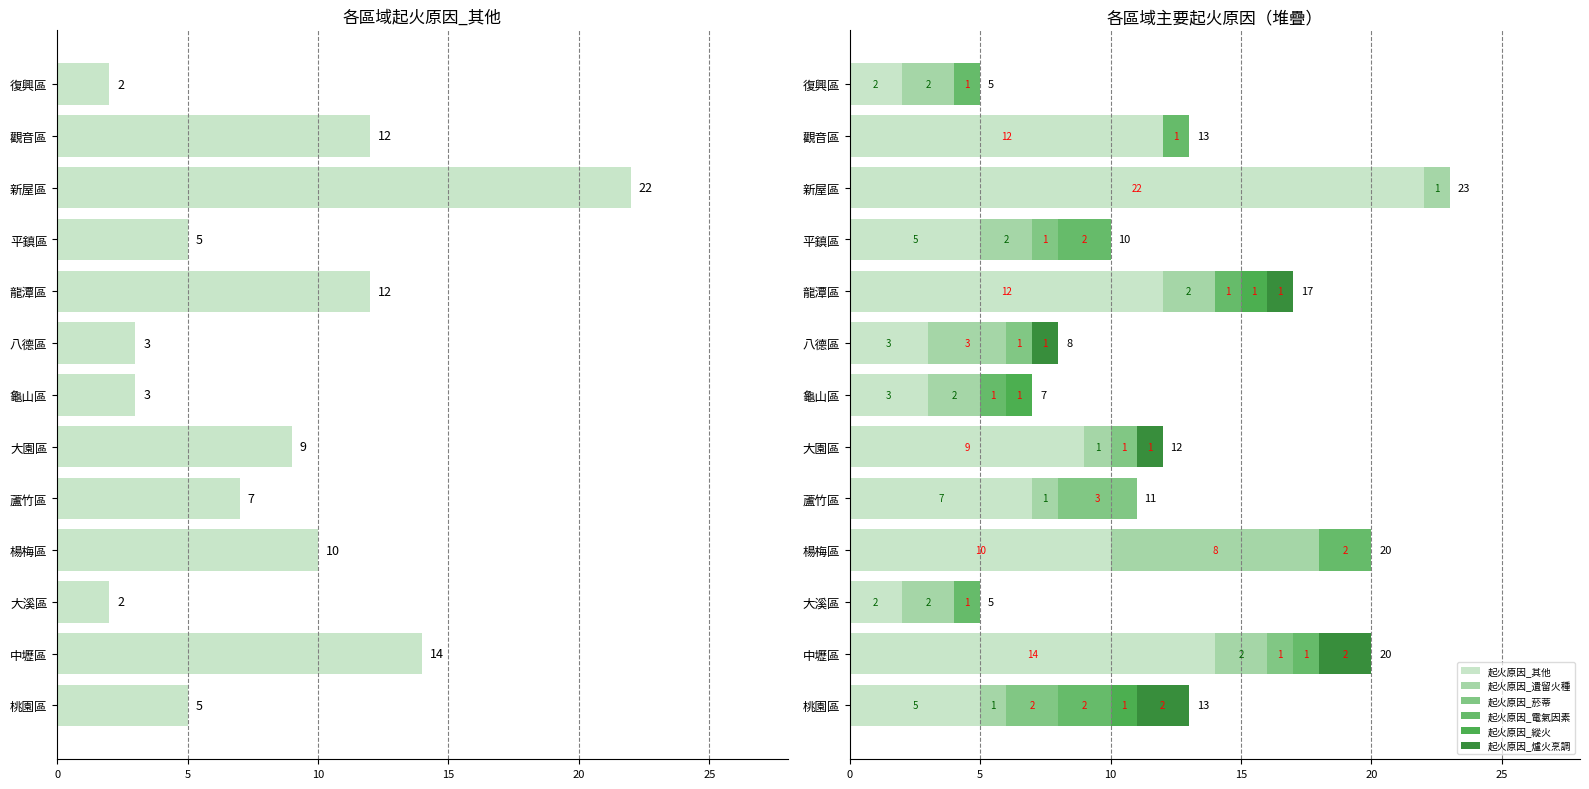

Between 大溪區 and 龍潭區, which series saw the biggest shift?

起火原因_其他